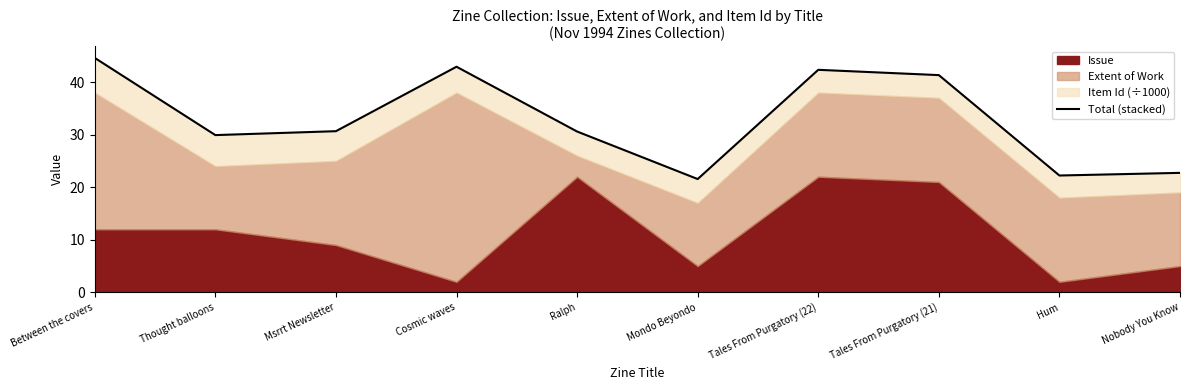

What is the label of the 9th point from the left?

Hum